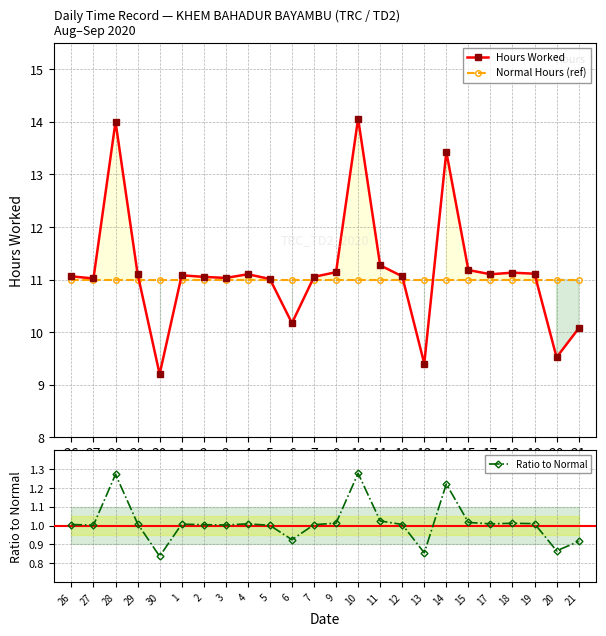

Does the chart have visible grid lines?

Yes